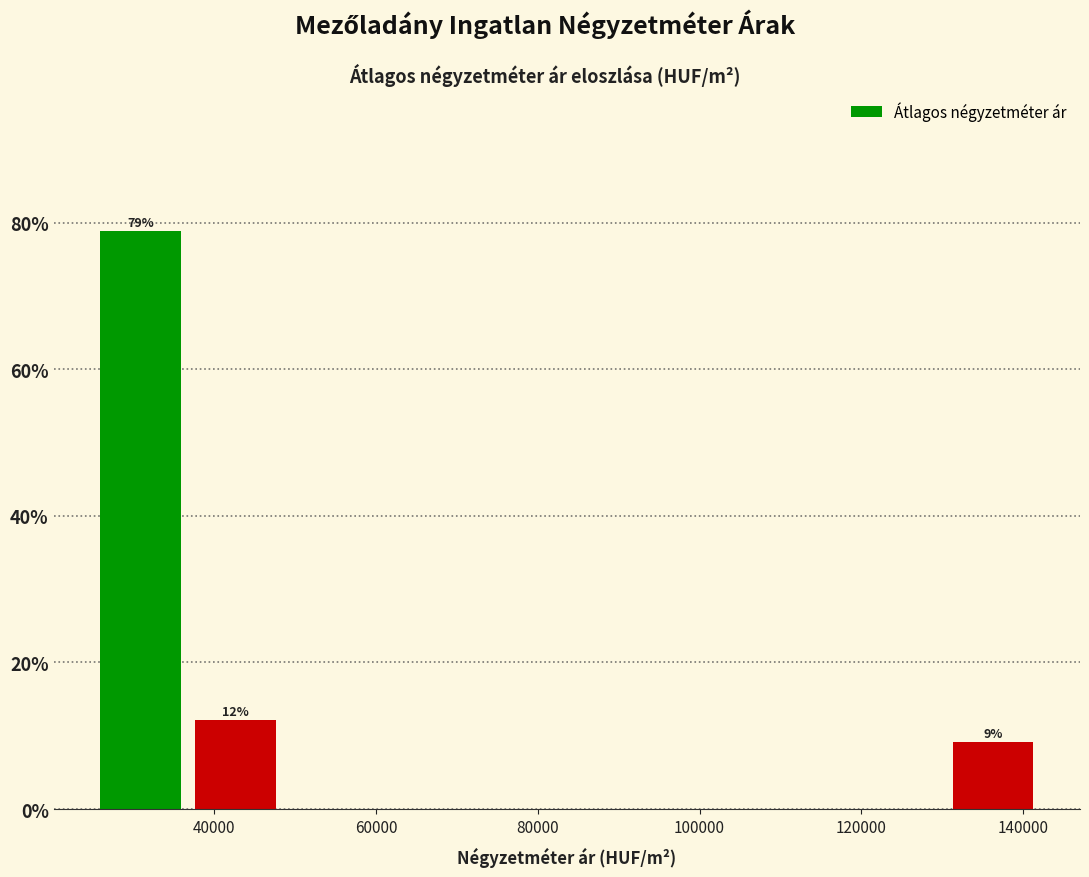

Over which range of the x-axis is the bar tallest?

26000 to 36000